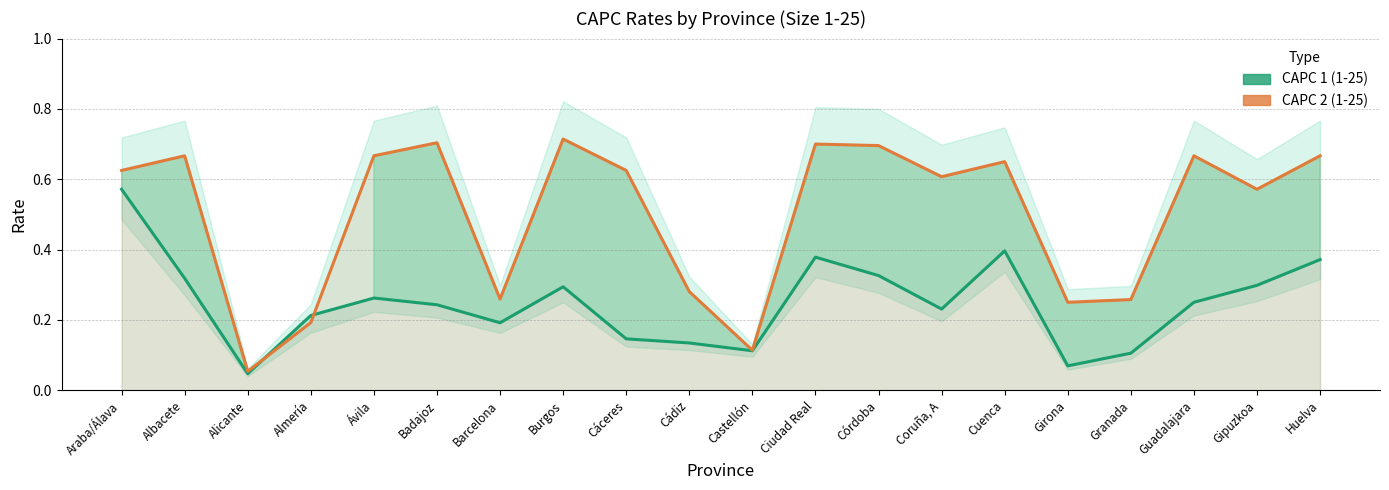

What is the highest value of the CAPC 2 (1-25) series?

0.7